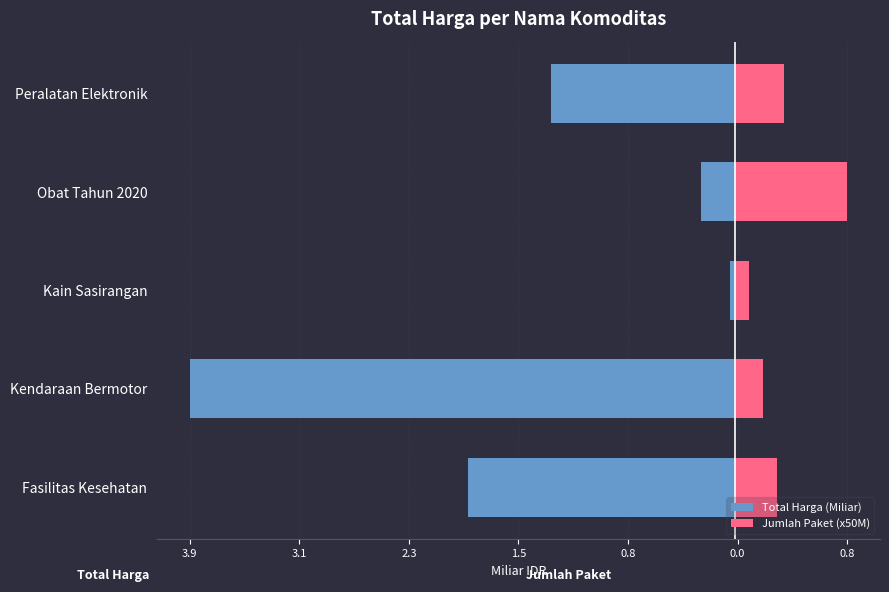

Is it true that Total Harga (Miliar) equals -0.0 at Kain Sasirangan?

False